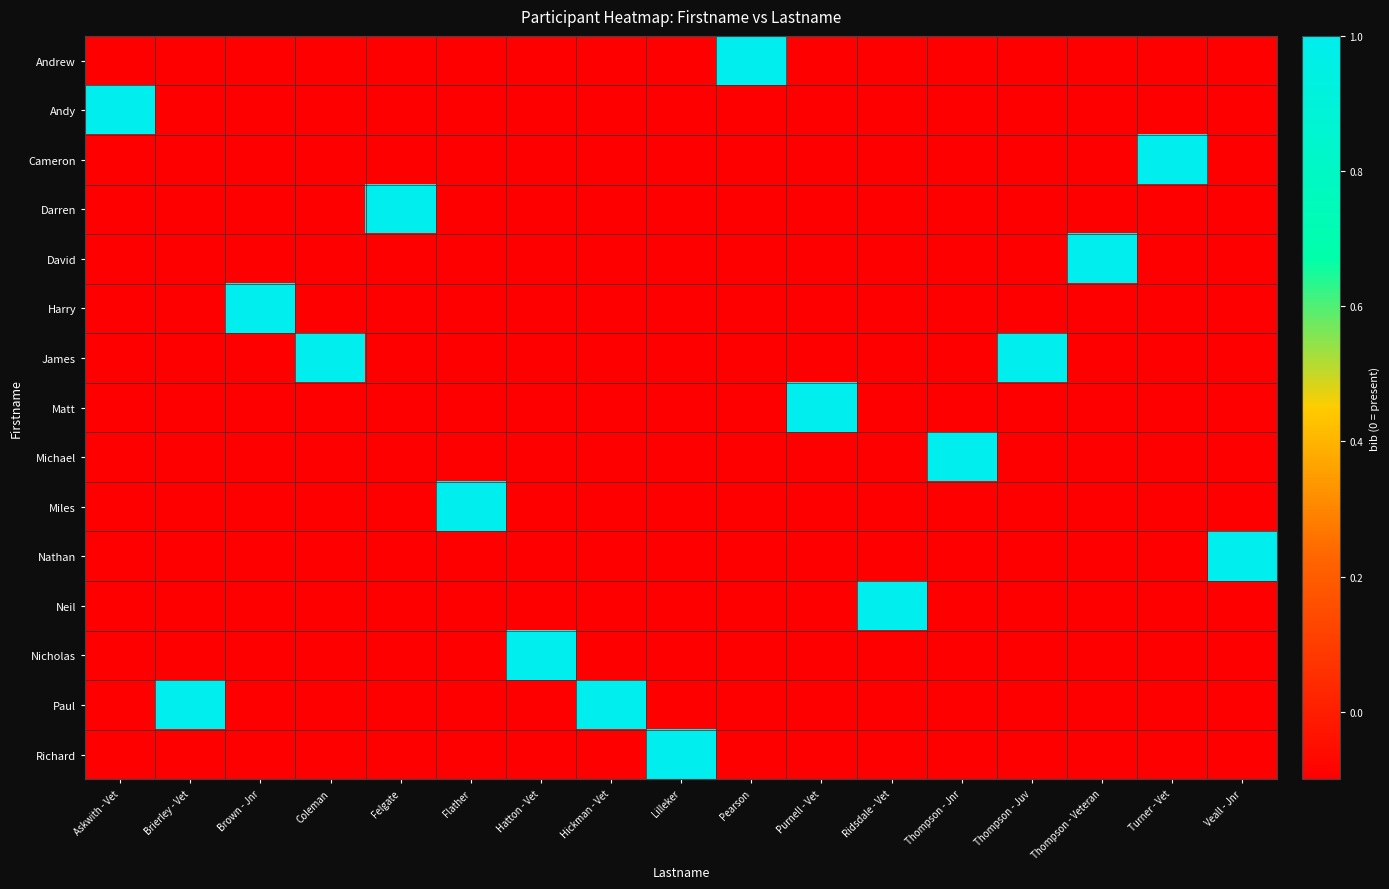

At which category is the sum across all series the highest?

Askwith - Vet